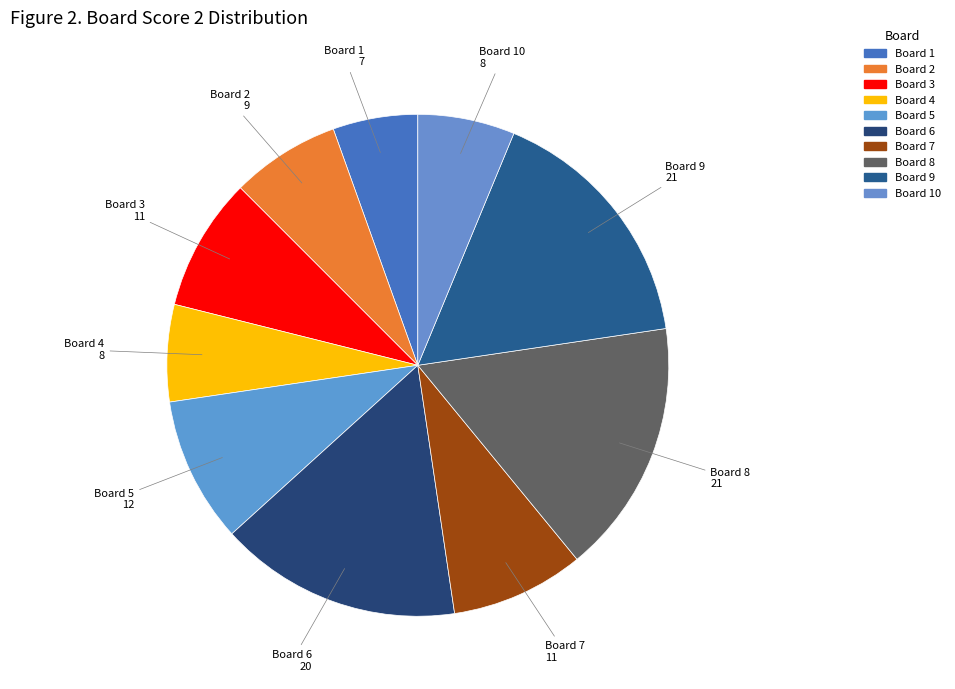

Is there any slice that represents more than half of the pie?

No